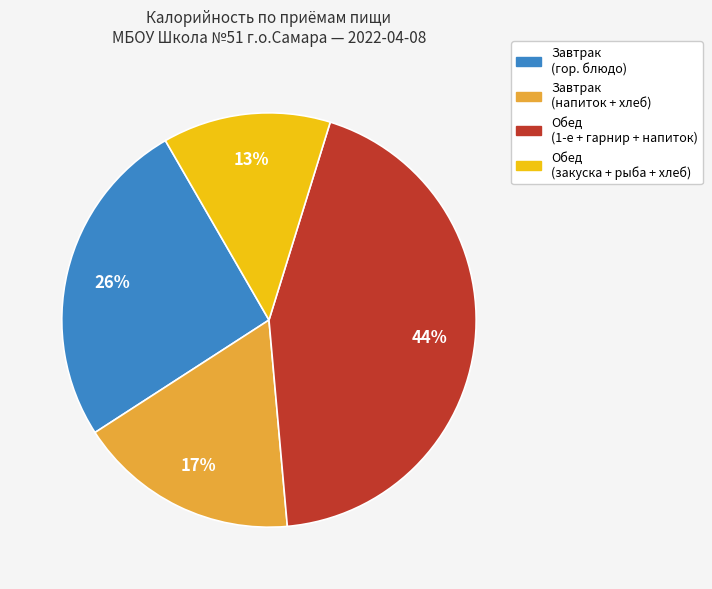

To the nearest percent, what is the average slice percentage?

25%